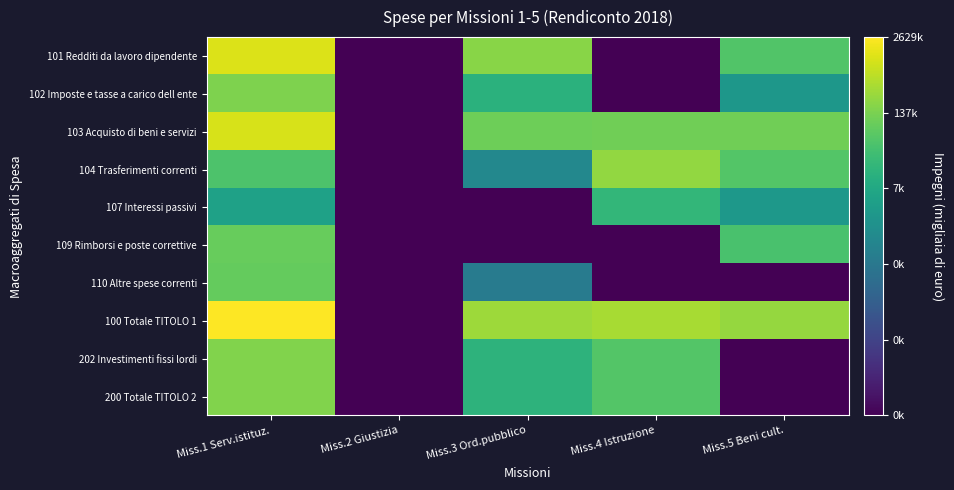

Reading left to right, transcribe all the data shown in this chart.

101 Redditi da lavoro dipendente: Miss.1 Serv.istituz.=14.0	Miss.2 Giustizia=0.0	Miss.3 Ord.pubblico=12.1	Miss.4 Istruzione=0.0	Miss.5 Beni cult.=10.8
102 Imposte e tasse a carico dell ente: Miss.1 Serv.istituz.=11.9	Miss.2 Giustizia=0.0	Miss.3 Ord.pubblico=9.4	Miss.4 Istruzione=0.0	Miss.5 Beni cult.=7.8
103 Acquisto di beni e servizi: Miss.1 Serv.istituz.=13.9	Miss.2 Giustizia=0.0	Miss.3 Ord.pubblico=11.5	Miss.4 Istruzione=11.6	Miss.5 Beni cult.=11.6
104 Trasferimenti correnti: Miss.1 Serv.istituz.=10.6	Miss.2 Giustizia=0.0	Miss.3 Ord.pubblico=6.9	Miss.4 Istruzione=12.4	Miss.5 Beni cult.=10.9
107 Interessi passivi: Miss.1 Serv.istituz.=8.5	Miss.2 Giustizia=0.0	Miss.3 Ord.pubblico=0.0	Miss.4 Istruzione=9.8	Miss.5 Beni cult.=7.9
109 Rimborsi e poste correttive: Miss.1 Serv.istituz.=11.3	Miss.2 Giustizia=0.0	Miss.3 Ord.pubblico=0.0	Miss.4 Istruzione=0.0	Miss.5 Beni cult.=10.5
110 Altre spese correnti: Miss.1 Serv.istituz.=11.3	Miss.2 Giustizia=0.0	Miss.3 Ord.pubblico=6.2	Miss.4 Istruzione=0.0	Miss.5 Beni cult.=0.0
100 Totale TITOLO 1: Miss.1 Serv.istituz.=14.8	Miss.2 Giustizia=0.0	Miss.3 Ord.pubblico=12.6	Miss.4 Istruzione=12.8	Miss.5 Beni cult.=12.4
202 Investimenti fissi lordi: Miss.1 Serv.istituz.=12.0	Miss.2 Giustizia=0.0	Miss.3 Ord.pubblico=9.6	Miss.4 Istruzione=10.8	Miss.5 Beni cult.=0.0
200 Totale TITOLO 2: Miss.1 Serv.istituz.=12.0	Miss.2 Giustizia=0.0	Miss.3 Ord.pubblico=9.6	Miss.4 Istruzione=10.8	Miss.5 Beni cult.=0.0